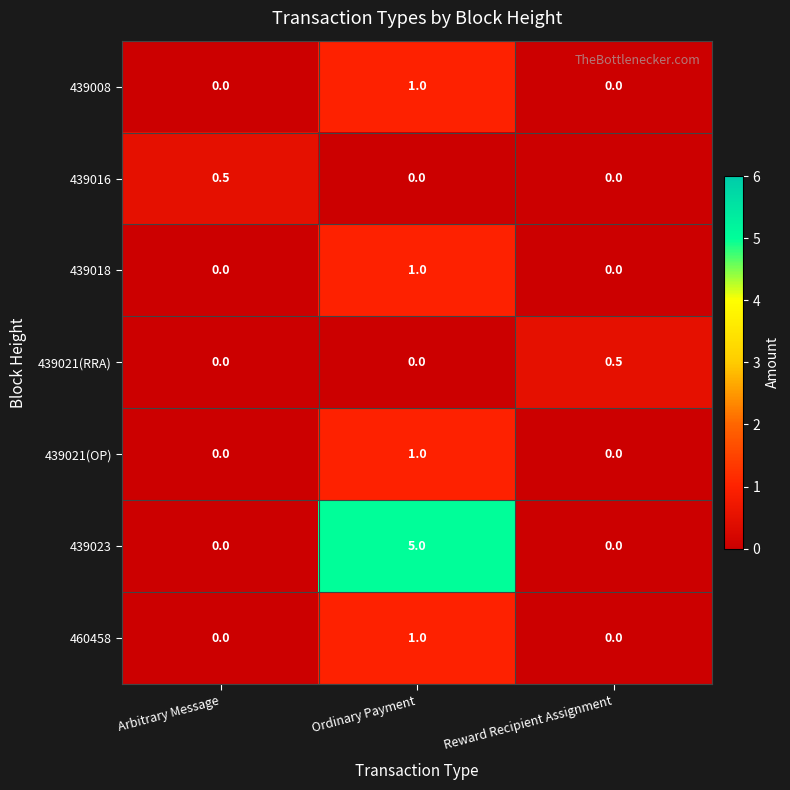

Is it true that 439016 equals 0.0 at Ordinary Payment?

True